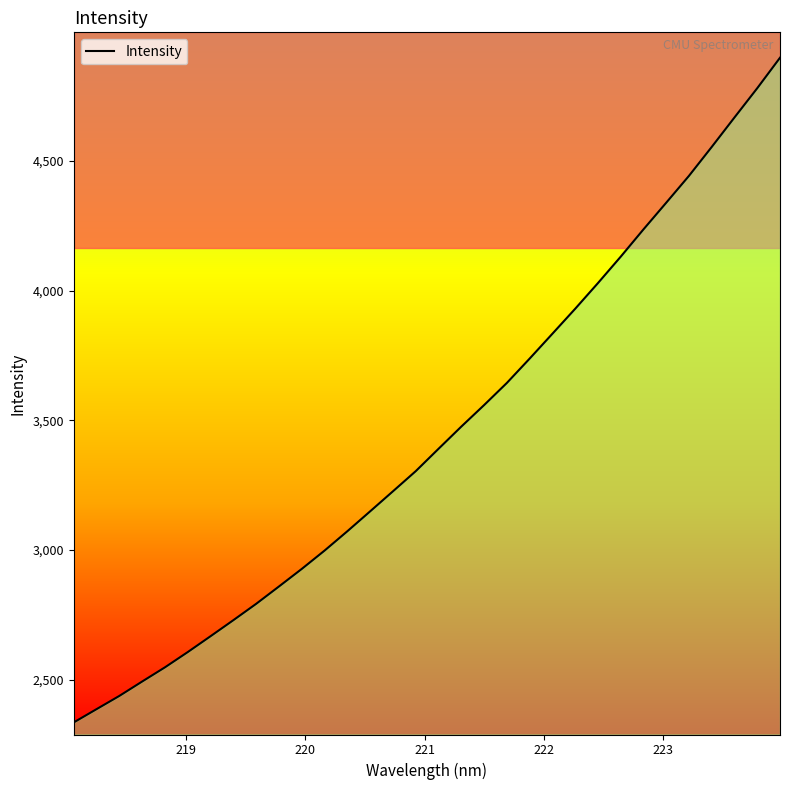

What is the maximum value shown in the chart?

4898.5